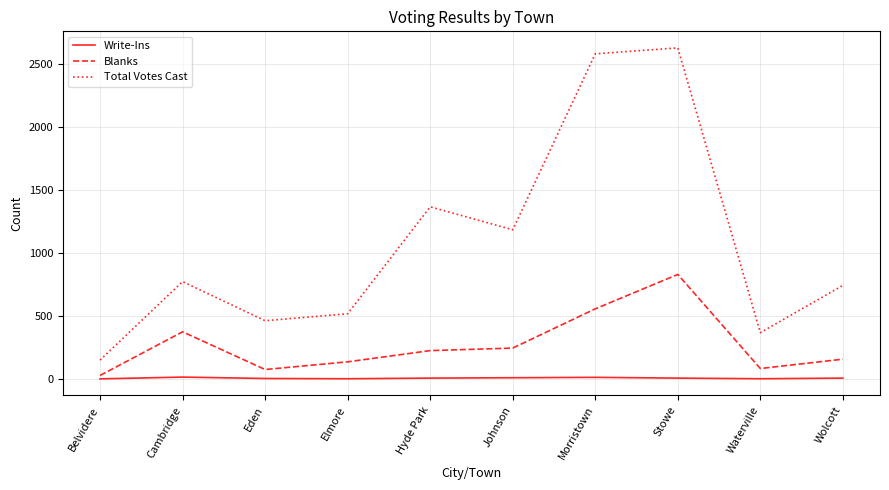

True or false: Total Votes Cast and Write-Ins intersect in this chart.

False